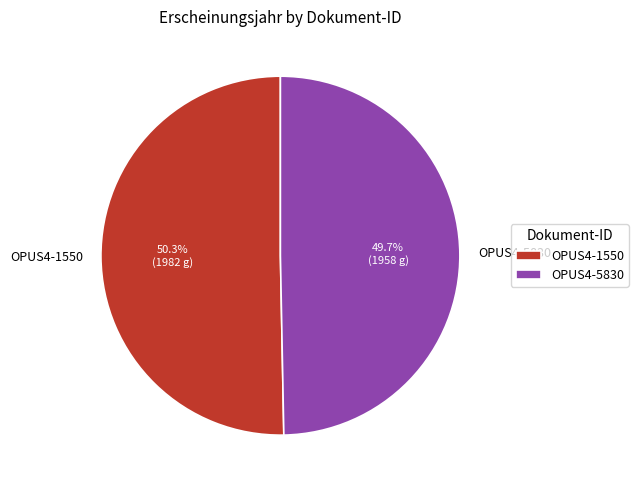

Approximately how many times larger is the value at OPUS4-5830 compared to OPUS4-1550?

1.0